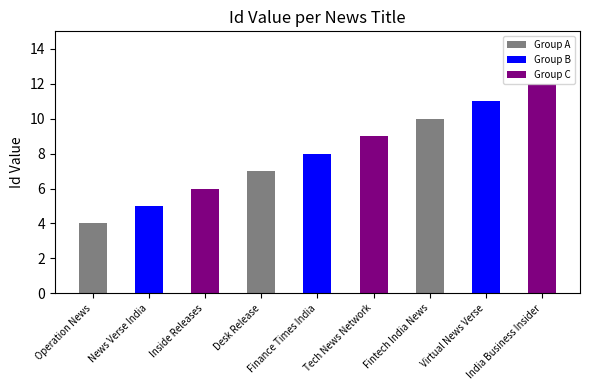

What value does the data have at Tech News Network?

9